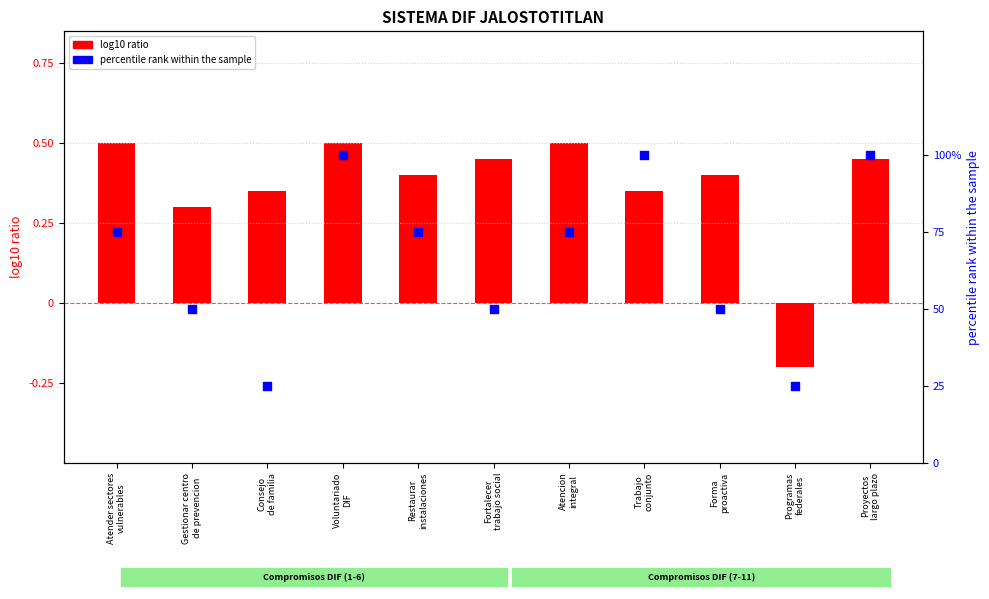

Which series reaches the maximum Y coordinate?

percentile rank within the sample